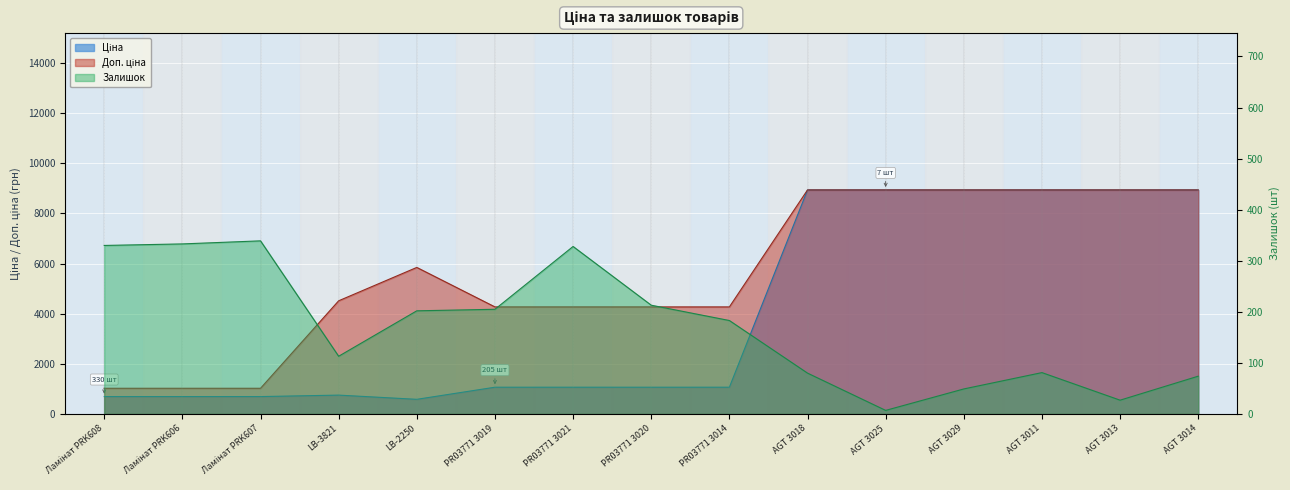

Reading left to right, what are all the values shown in this chart?

Ціна: Ламінат PRK608=693.7	Ламінат PRK606=693.7	Ламінат PRK607=693.7	LB-3821=752.2	LB-2250=584.4	PR03771 3019=1067.3	PR03771 3021=1067.3	PR03771 3020=1067.3	PR03771 3014=1067.3	AGT 3018=8934.1	AGT 3025=8934.1	AGT 3029=8934.1	AGT 3011=8934.1	AGT 3013=8934.1	AGT 3014=8934.1
Доп. ціна: Ламінат PRK608=1024.6	Ламінат PRK606=1024.6	Ламінат PRK607=1024.6	LB-3821=4513.3	LB-2250=5843.9	PR03771 3019=4269.4	PR03771 3021=4269.4	PR03771 3020=4269.4	PR03771 3014=4269.4	AGT 3018=8934.1	AGT 3025=8934.1	AGT 3029=8934.1	AGT 3011=8934.1	AGT 3013=8934.1	AGT 3014=8934.1
Залишок: Ламінат PRK608=330.0	Ламінат PRK606=333.0	Ламінат PRK607=339.0	LB-3821=113.0	LB-2250=202.0	PR03771 3019=205.0	PR03771 3021=328.0	PR03771 3020=213.0	PR03771 3014=183.0	AGT 3018=80.0	AGT 3025=7.0	AGT 3029=49.0	AGT 3011=81.0	AGT 3013=27.0	AGT 3014=74.0